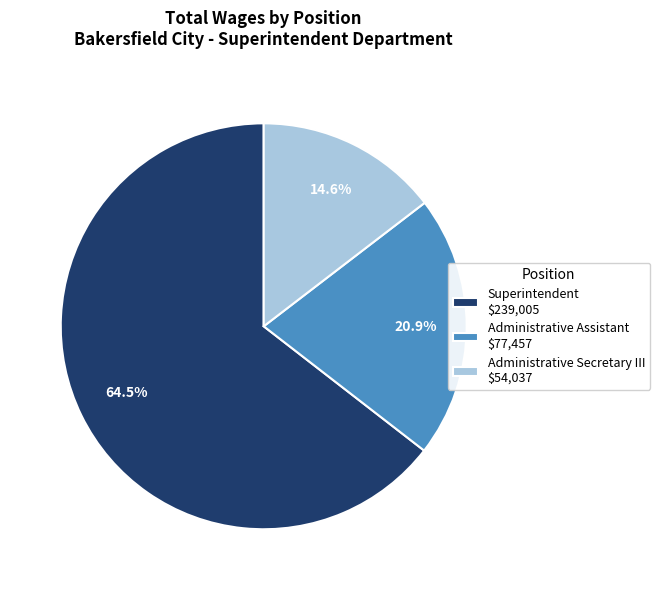

Rank the categories by value from highest to lowest.

Superintendent, Administrative Assistant, Administrative Secretary III